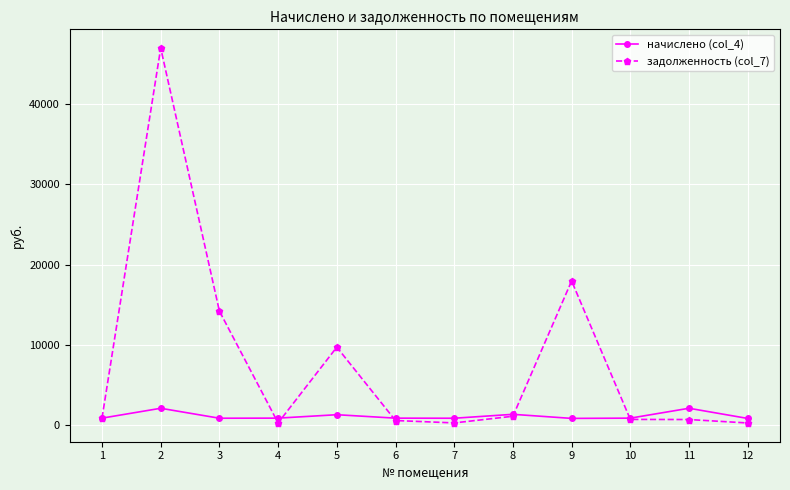

At which label is задолженность (col_7) closest to 23614?

9